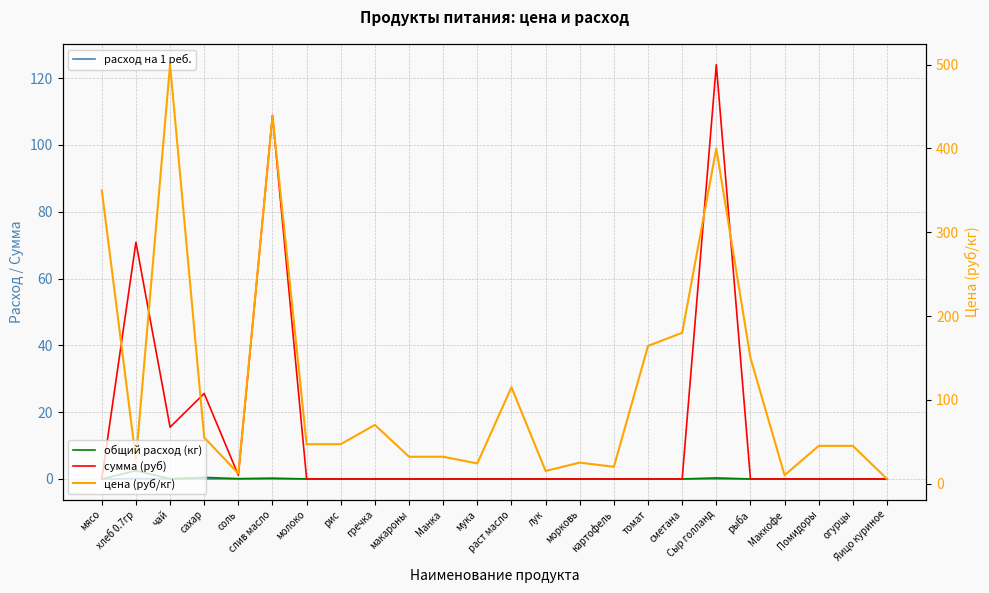

Reading left to right, list all the values displayed in this chart.

расход на 1 реб.: 0.0	0.1	0.0	0.0	0.0	0.0	0.0	0.0	0.0	0.0	0.0	0.0	0.0	0.0	0.0	0.0	0.0	0.0	0.0	0.0	0.0	0.0	0.0	0.0
общий расход (кг): 0.0	2.5	0.0	0.5	0.1	0.2	0.0	0.0	0.0	0.0	0.0	0.0	0.0	0.0	0.0	0.0	0.0	0.0	0.3	0.0	0.0	0.0	0.0	0.0
сумма (руб): 0.0	70.9	15.5	25.6	1.1	108.8	0.0	0.0	0.0	0.0	0.0	0.0	0.0	0.0	0.0	0.0	0.0	0.0	124.0	0.0	0.0	0.0	0.0	0.0
цена (руб/кг): 350.0	28.6	500.0	55.0	12.0	438.9	47.0	47.0	70.0	32.0	32.0	24.0	115.0	15.0	25.0	20.0	164.3	180.0	400.0	150.0	10.0	45.0	45.0	5.5